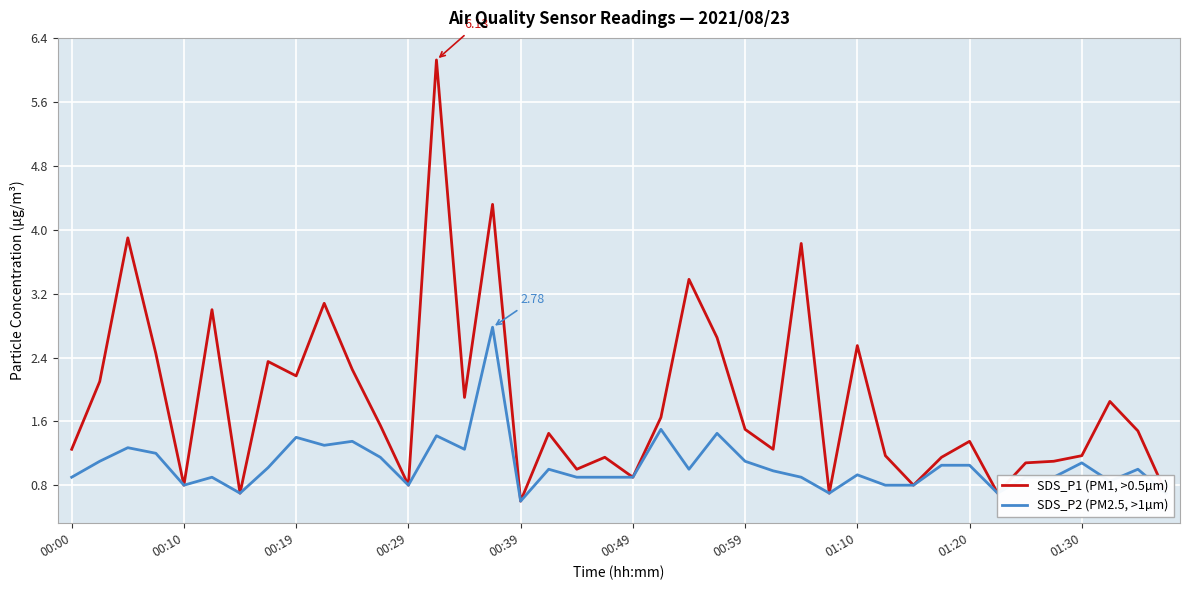

List the series in order of their overall mean, lowest first.

SDS_P2 (PM2.5, >1µm), SDS_P1 (PM1, >0.5µm)